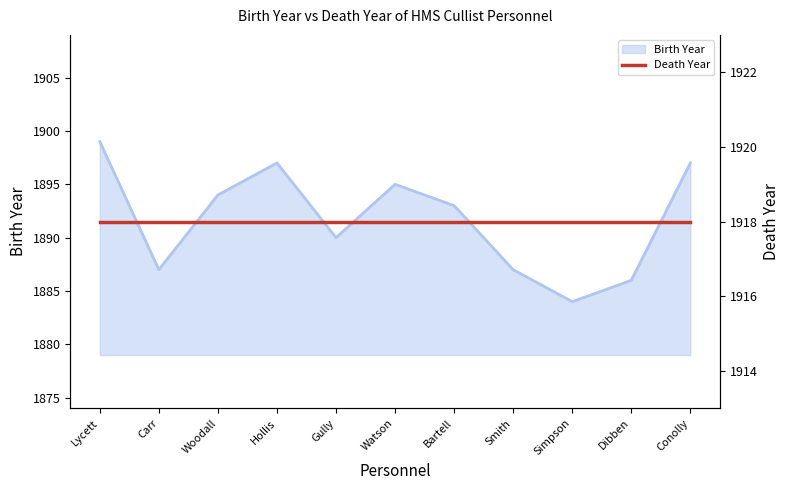

Approximately how many times larger is the value at Bartell compared to Woodall?

1.0